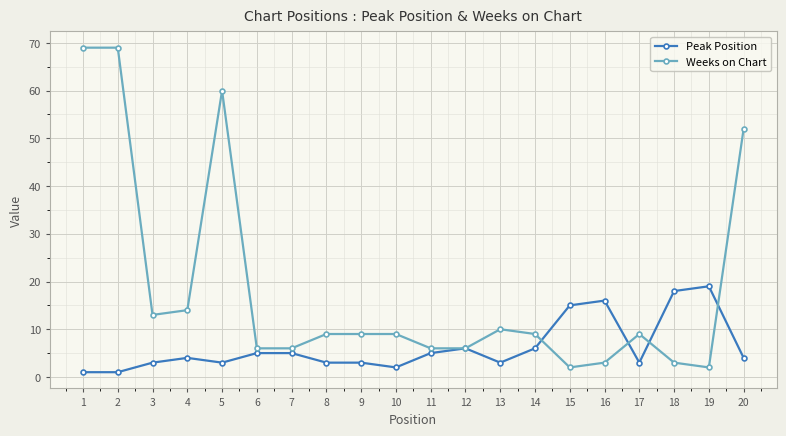

Count the number of categories in the chart.

20